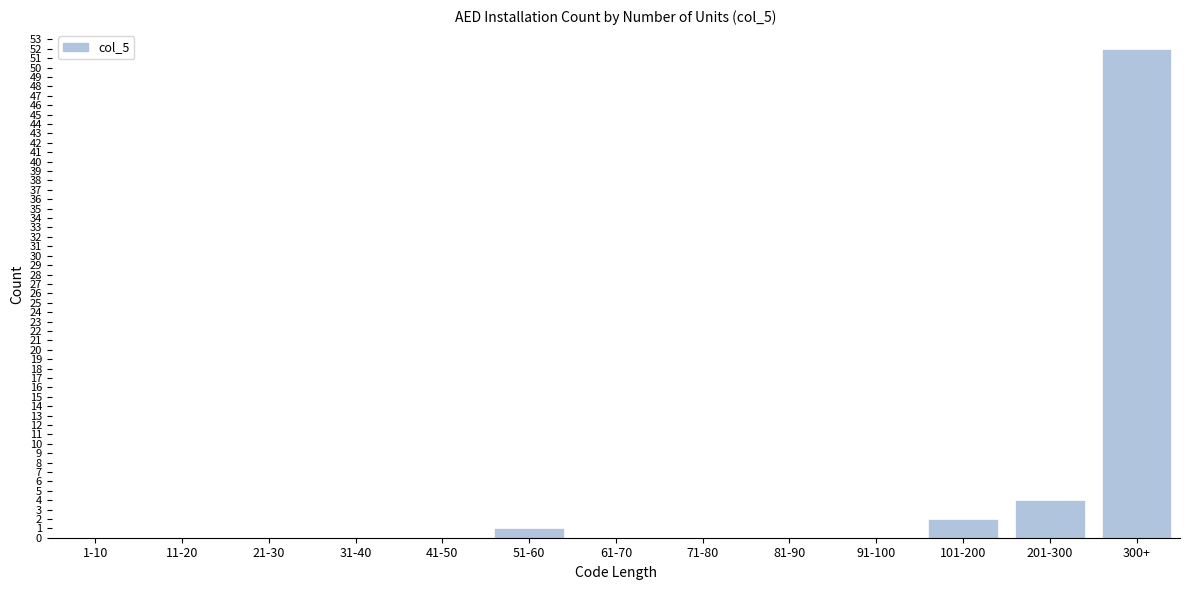

Reading left to right, what are all the values shown in this chart?

1-10=0	11-20=0	21-30=0	31-40=0	41-50=0	51-60=1	61-70=0	71-80=0	81-90=0	91-100=0	101-200=2	201-300=4	300+=52